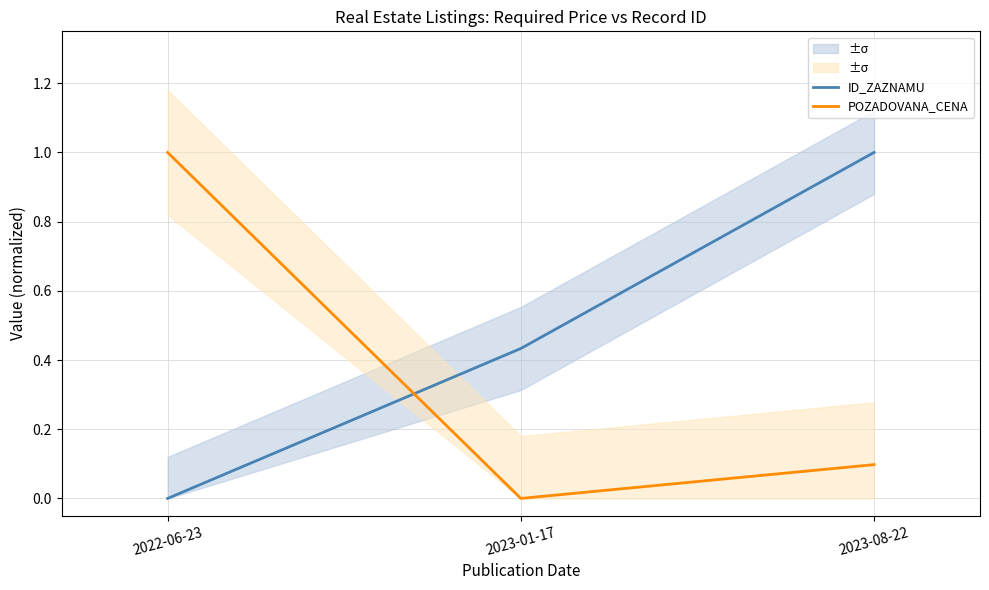

At 2022-06-23, list the series in order from smallest to largest.

ID_ZAZNAMU, POZADOVANA_CENA